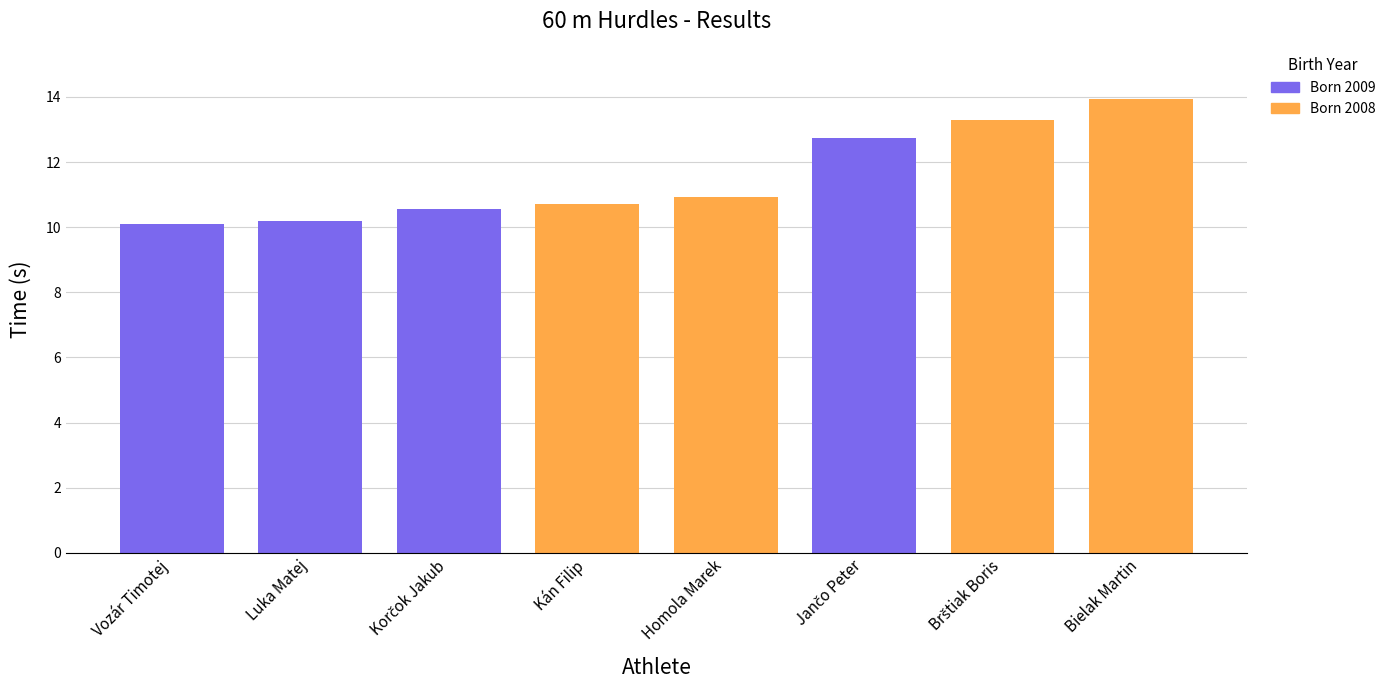

Which label corresponds to the largest value in the chart?

Bielak Martin